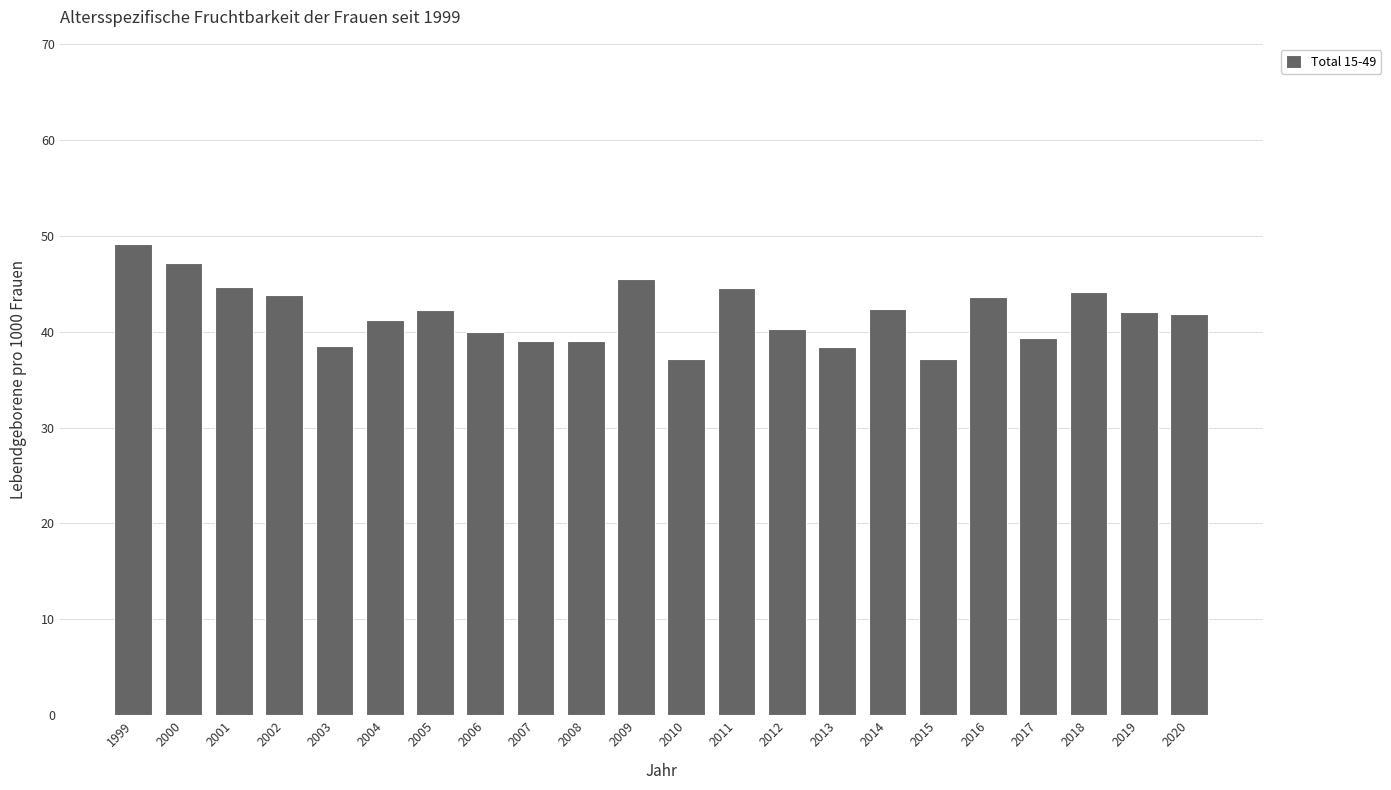

What is the difference between the values at 2019 and 2012?

1.7